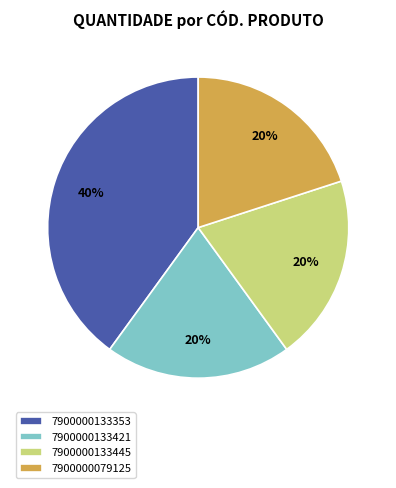

To the nearest percent, what is the average slice percentage?

25%